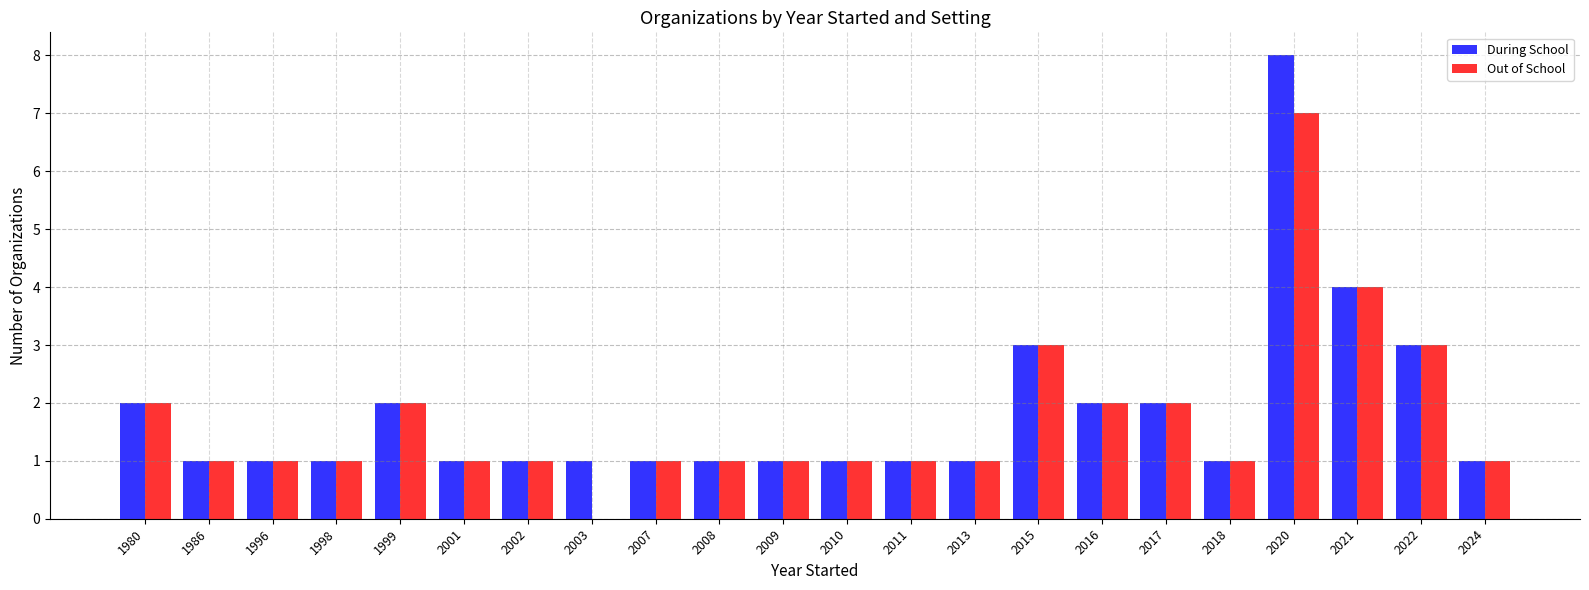

Reading left to right, extract all data points from this chart.

During School: 1980=2	1986=1	1996=1	1998=1	1999=2	2001=1	2002=1	2003=1	2007=1	2008=1	2009=1	2010=1	2011=1	2013=1	2015=3	2016=2	2017=2	2018=1	2020=8	2021=4	2022=3	2024=1
Out of School: 1980=2	1986=1	1996=1	1998=1	1999=2	2001=1	2002=1	2003=0	2007=1	2008=1	2009=1	2010=1	2011=1	2013=1	2015=3	2016=2	2017=2	2018=1	2020=7	2021=4	2022=3	2024=1